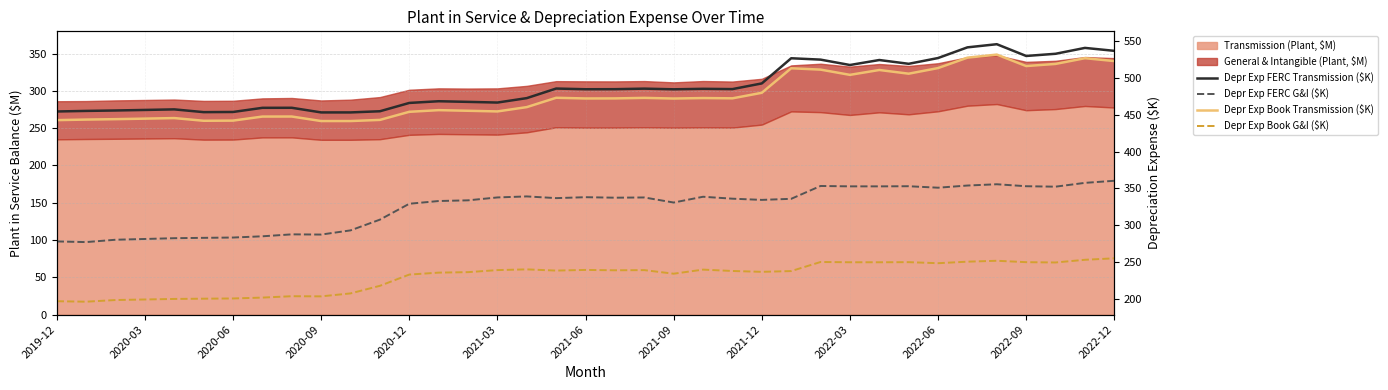

What is the difference between the maximum and minimum values in the Depr Exp Book Transmission ($K) series?

90.3